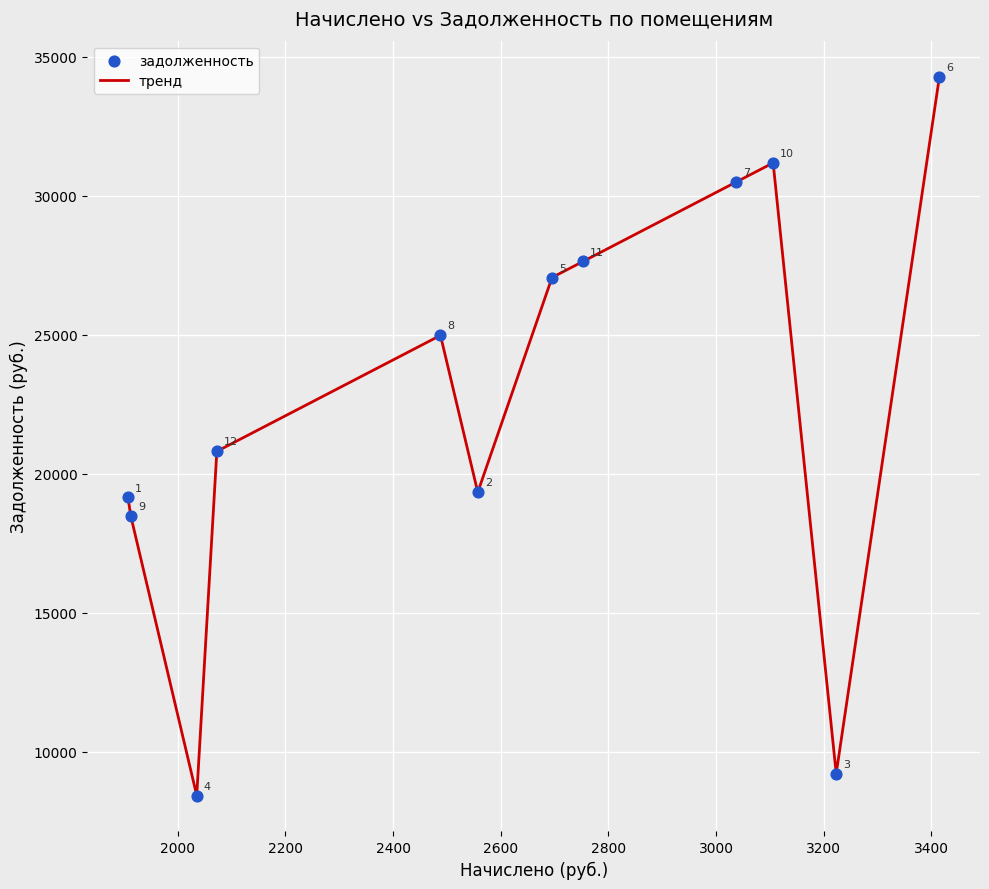

What is the greatest value displayed?

34283.2